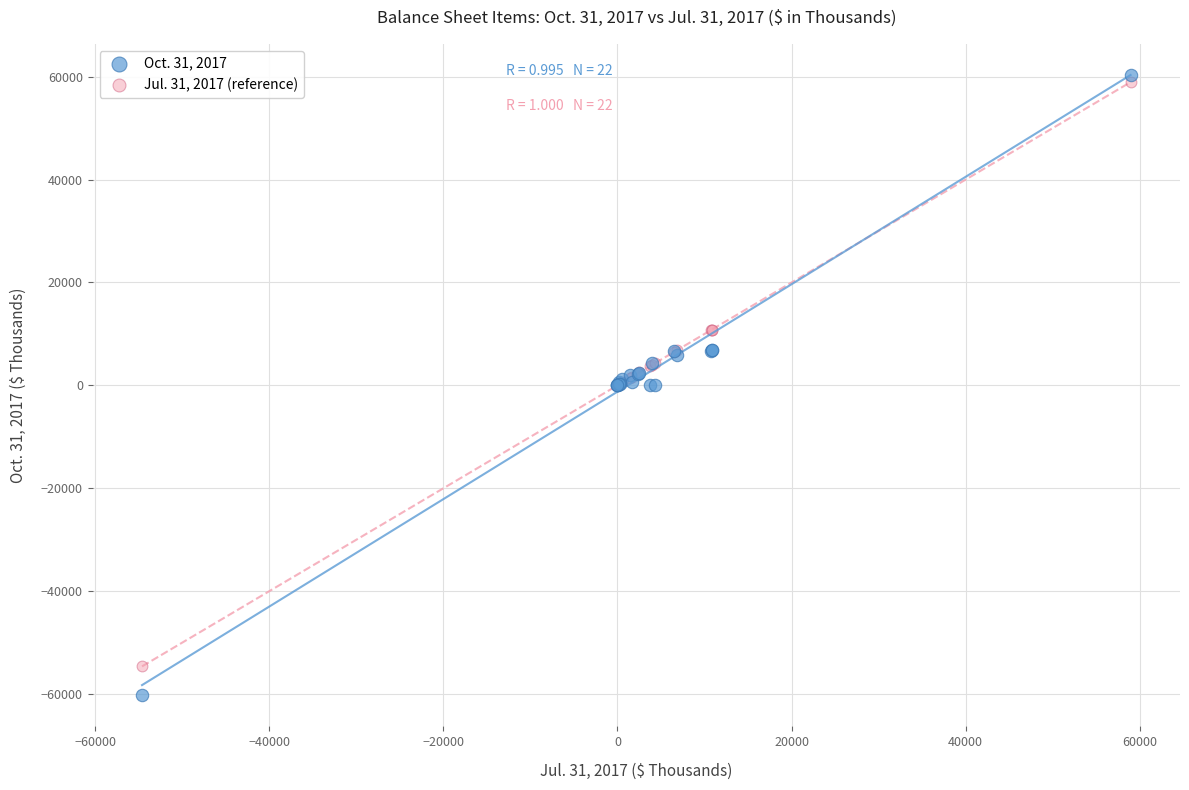

Which series contains the lowest Y value?

Oct. 31, 2017